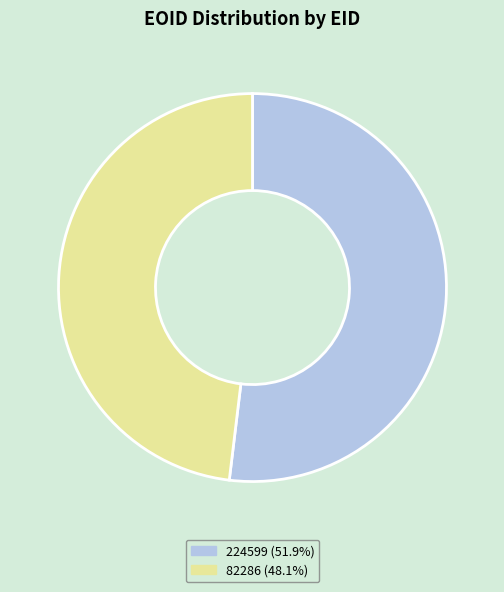

Is there a majority slice in this chart?

Yes